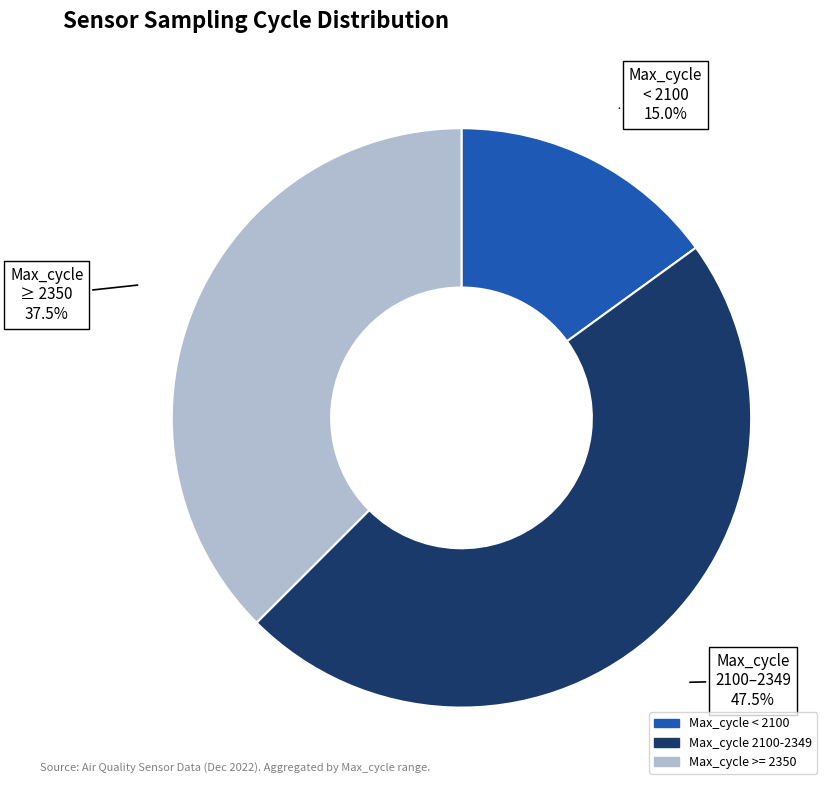

To the nearest percent, what is the average slice percentage?

33%